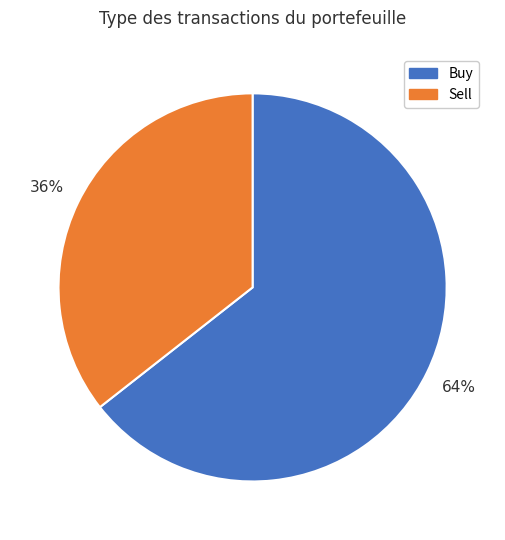

To the nearest percent, what is the average slice percentage?

50%